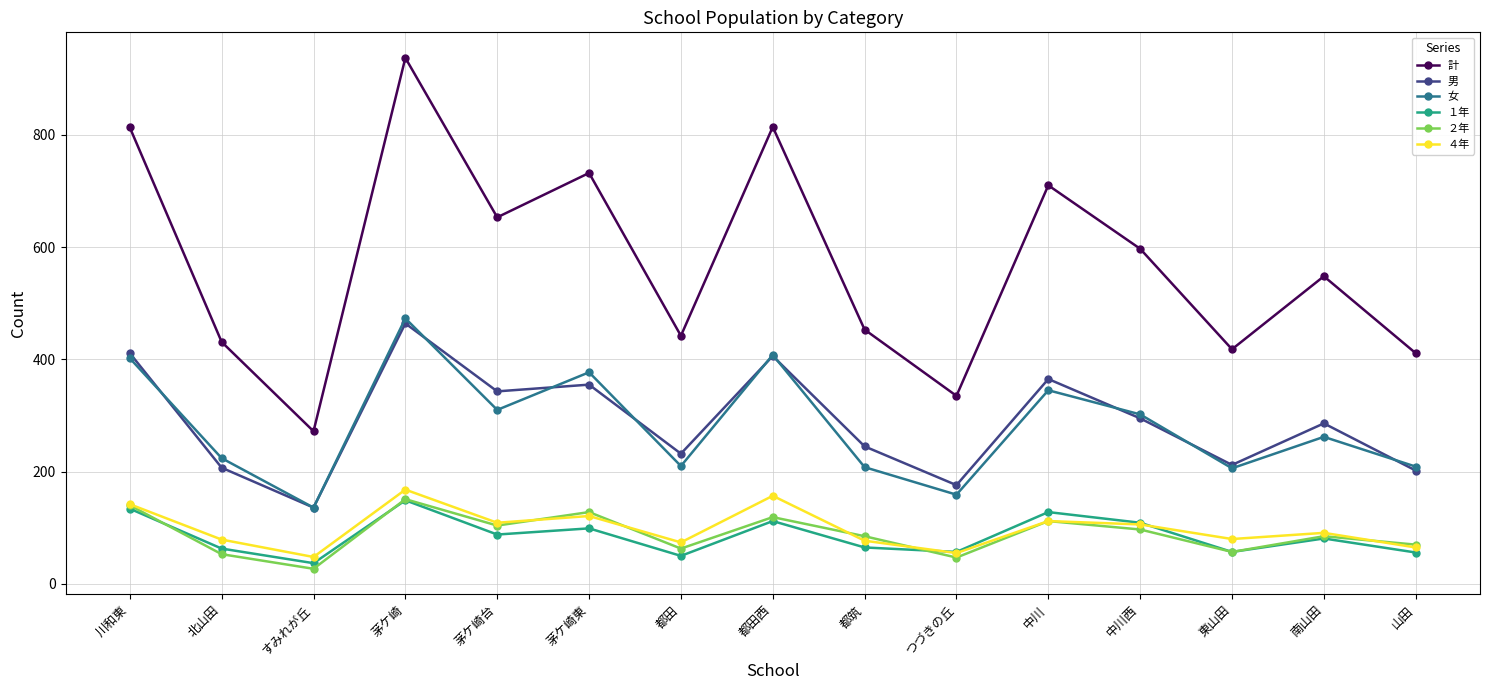

What is the value of the 女 point at the 5th from the left?

310